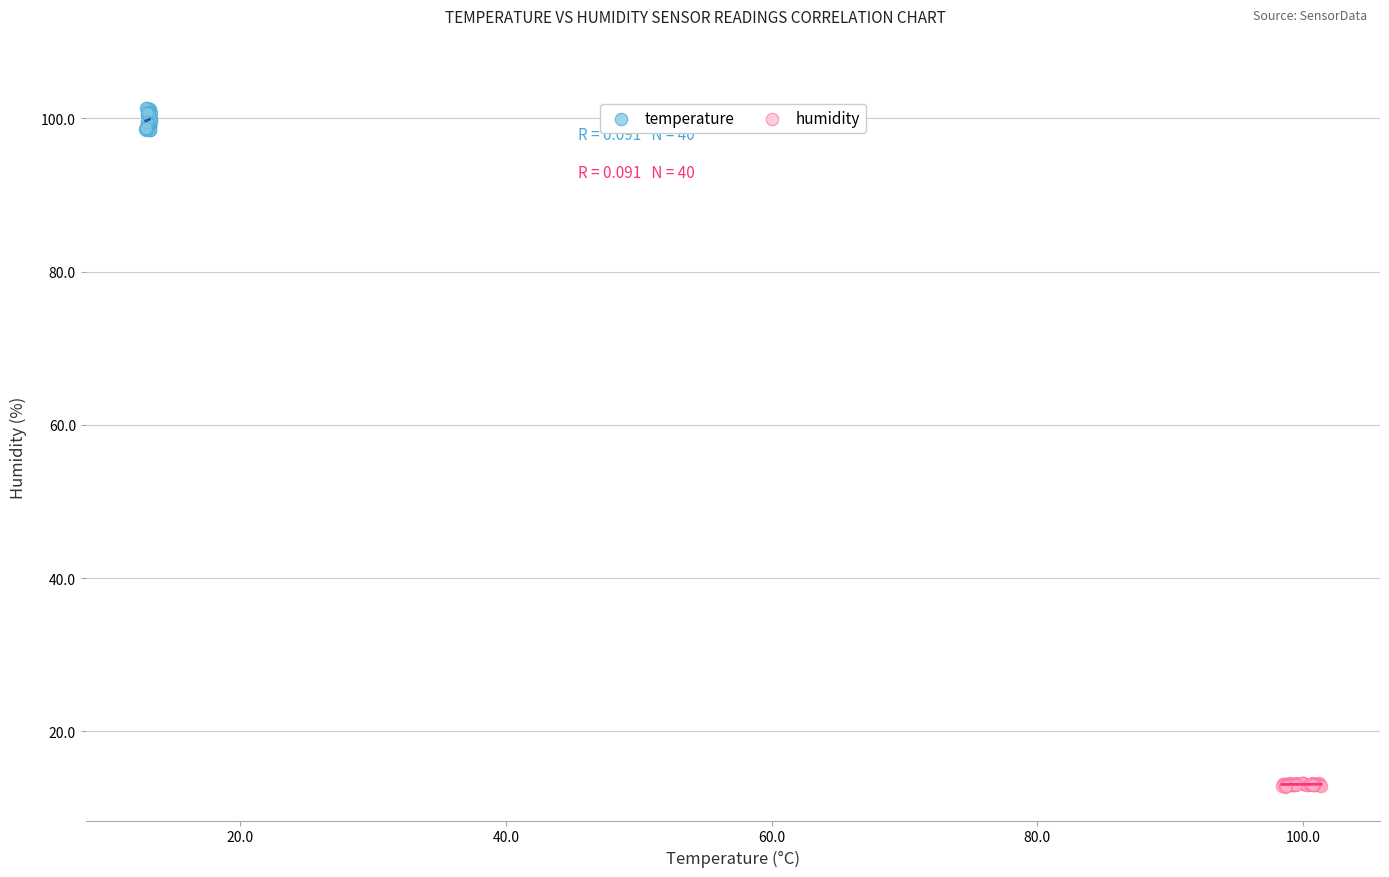

Which series reaches the maximum Y coordinate?

temperature